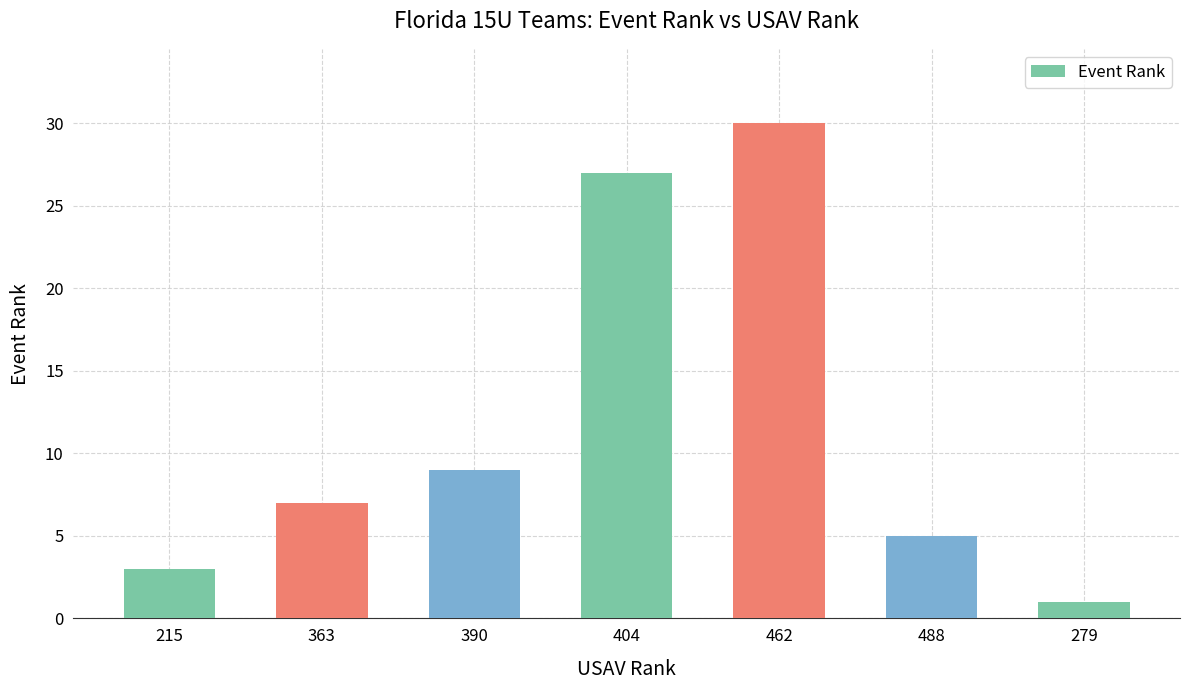

What is the average value?

12